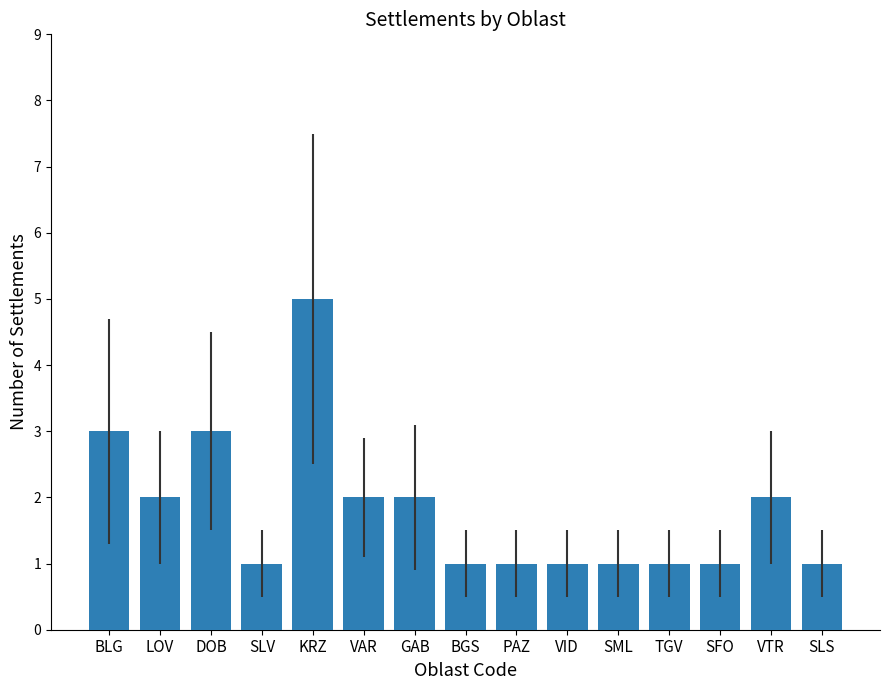

Between BLG and SLV, which is larger?

BLG